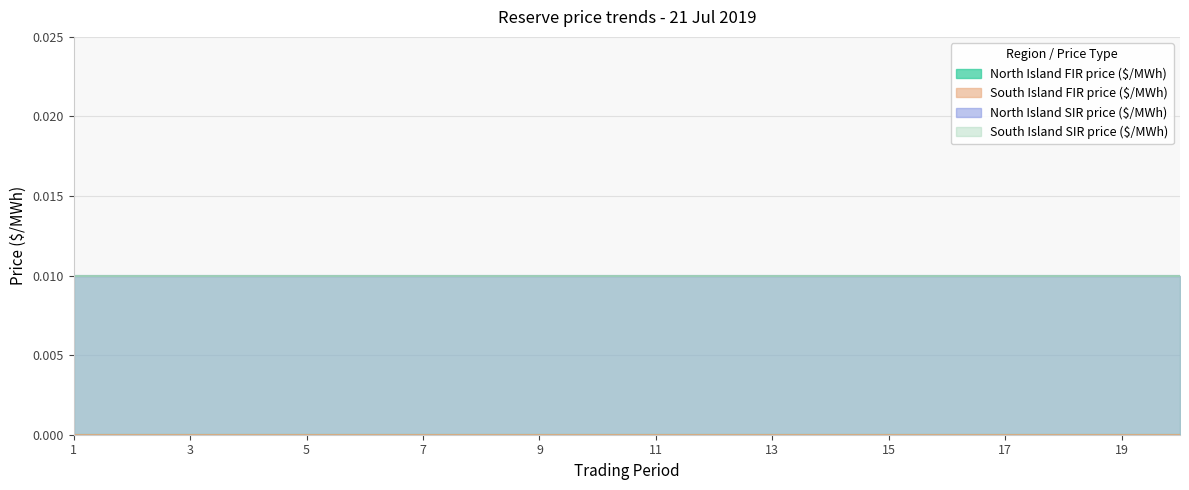

True or false: South Island SIR price ($/MWh) and North Island SIR price ($/MWh) cross at least once.

False